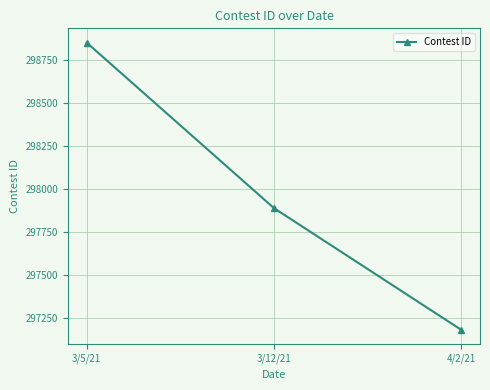

Rank the categories by value from highest to lowest.

3/5/21, 3/12/21, 4/2/21